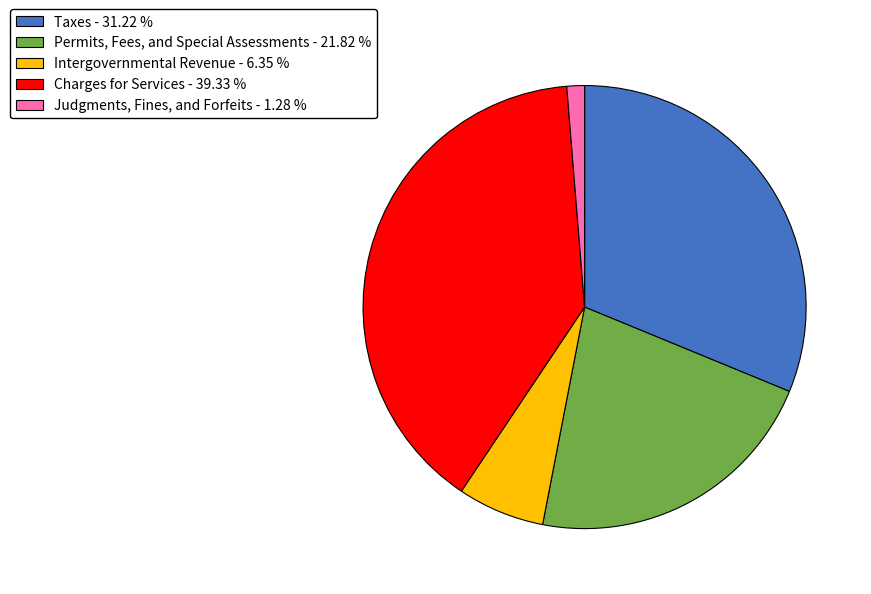

How many segments does this pie chart have?

5